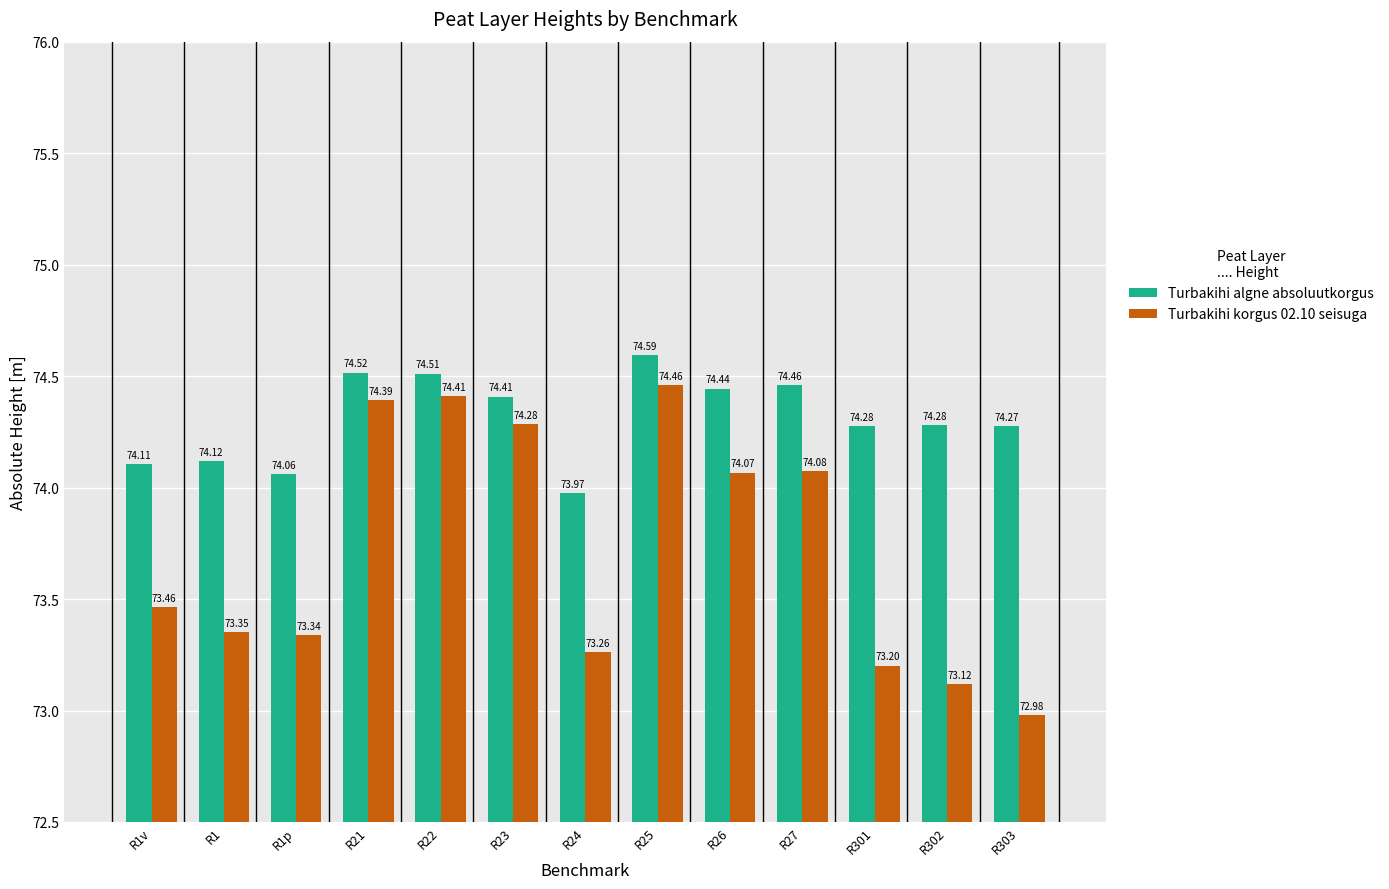

Rank the series at R27 from highest to lowest value.

Turbakihi algne absoluutkorgus, Turbakihi korgus 02.10 seisuga